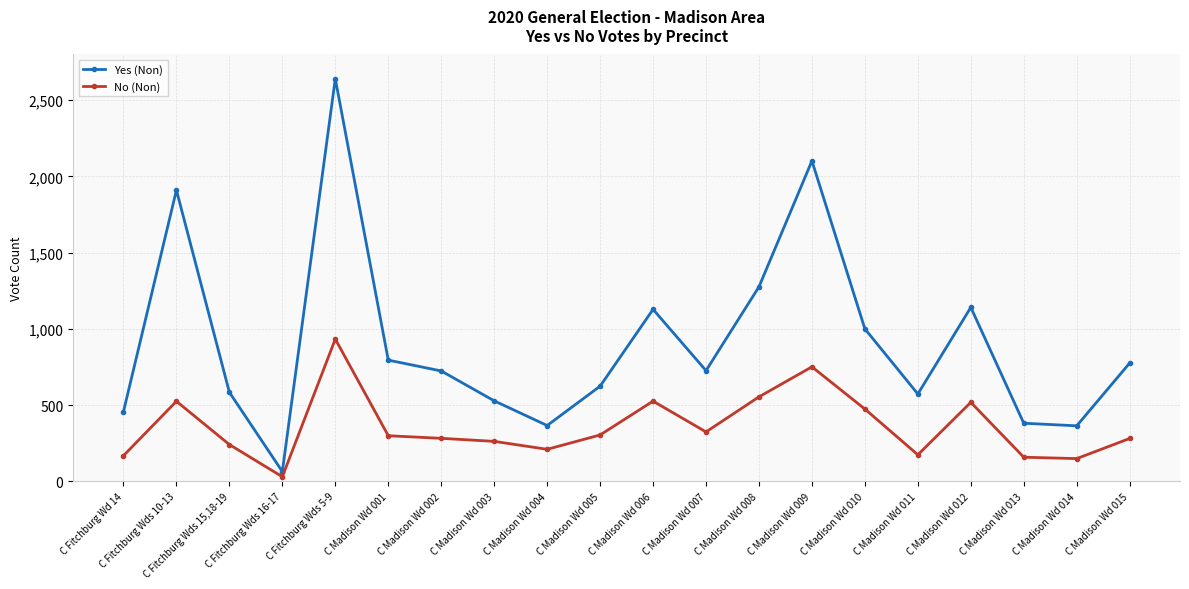

Between C Fitchburg Wds 16-17 and C Madison Wd 009, which series saw the biggest shift?

Yes (Non)